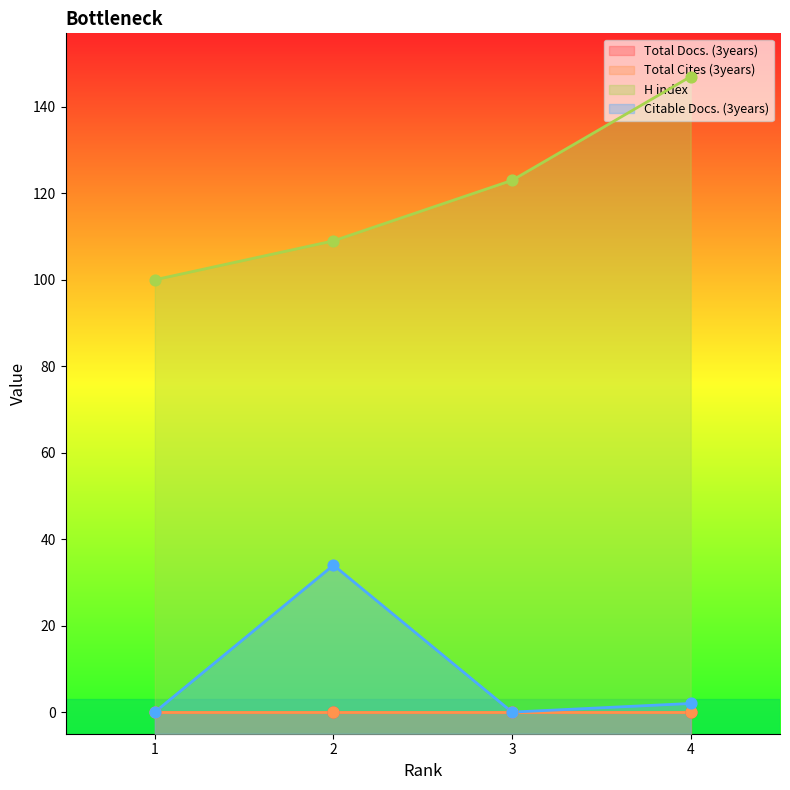

Which series reaches the maximum Y coordinate?

H index